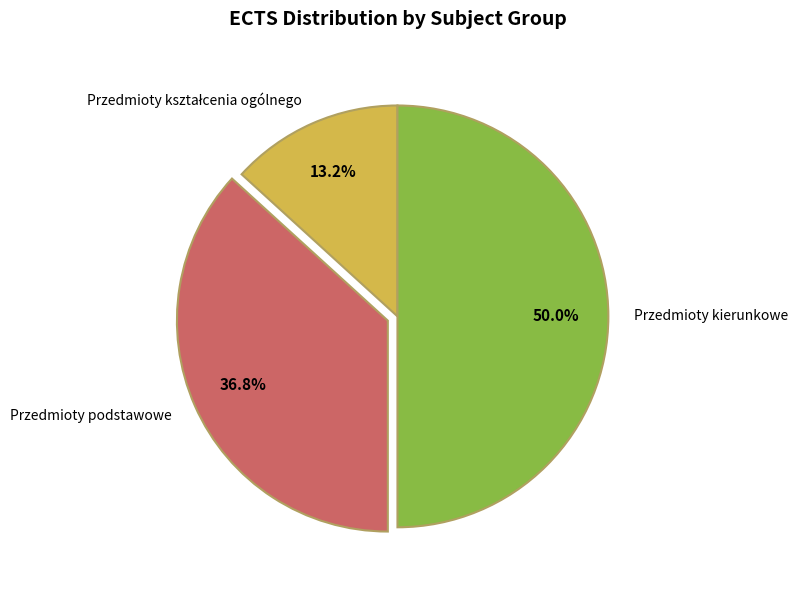

What is the largest slice in the pie chart?

Przedmioty kierunkowe